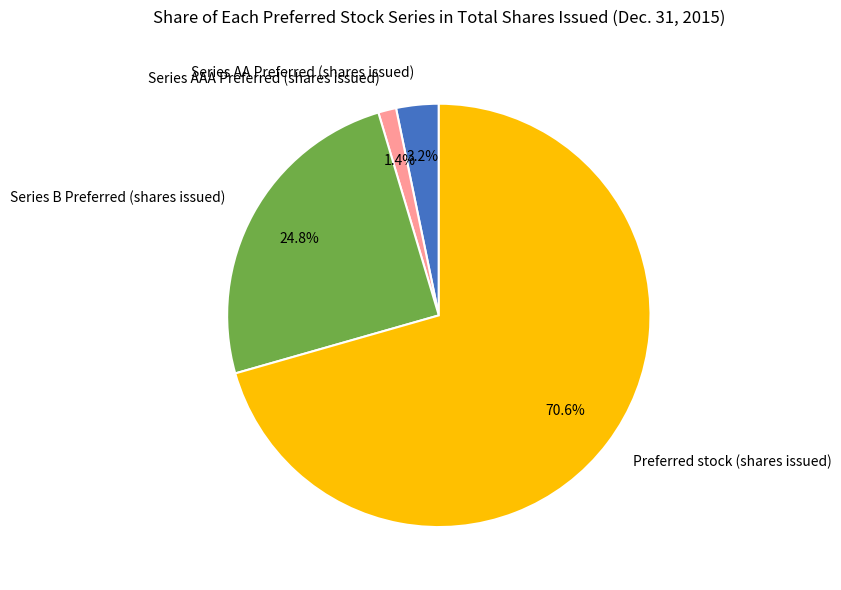

Does Preferred stock (shares issued) account for over 50% of the chart?

Yes